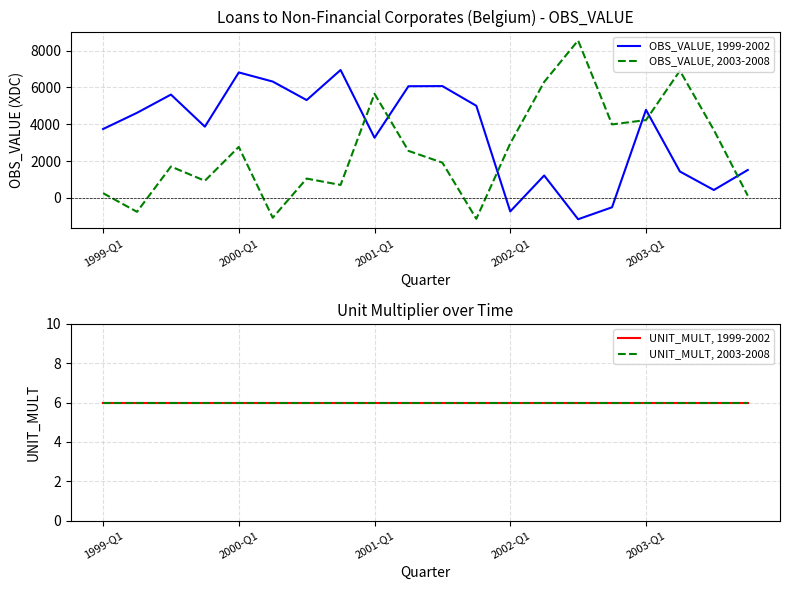

How many lines are shown in the chart?

4